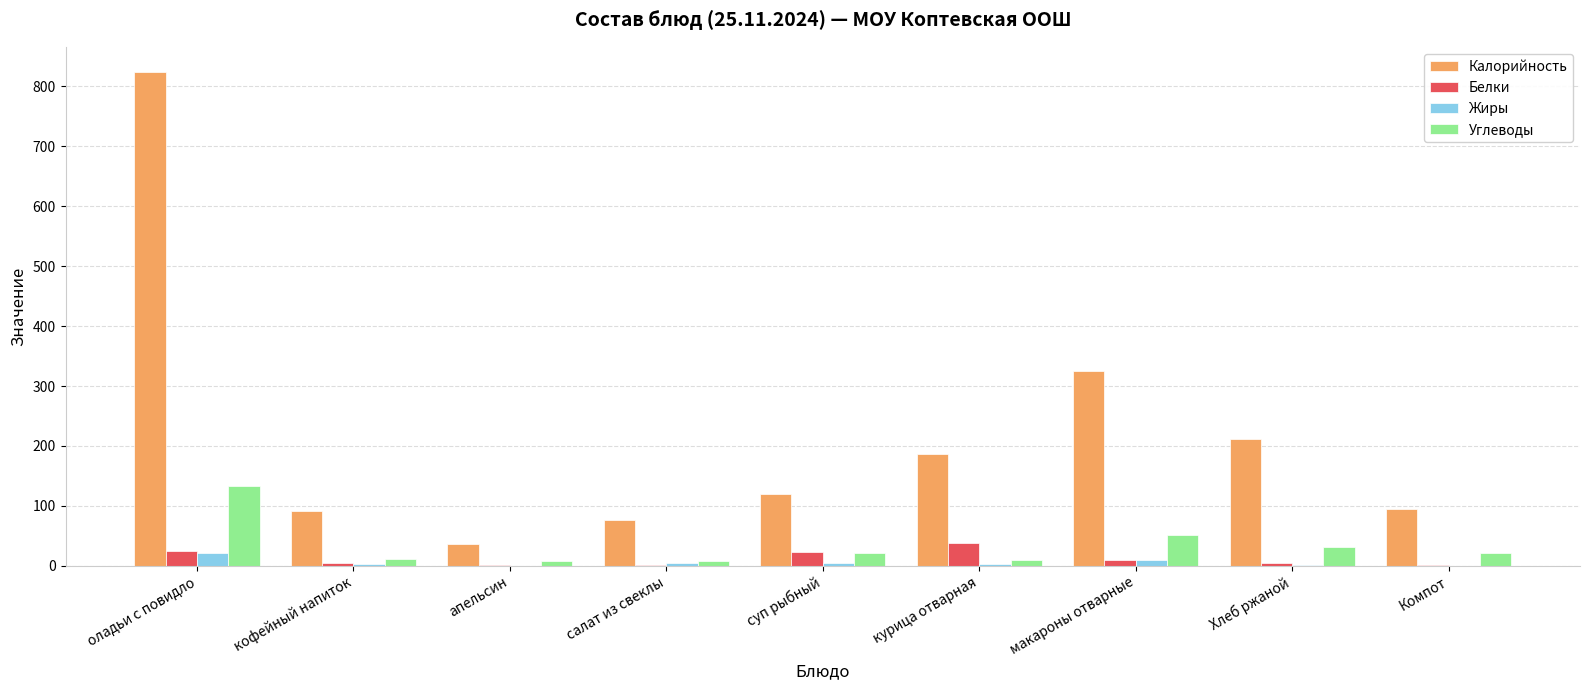

What is the sum of all Белки values?

109.1